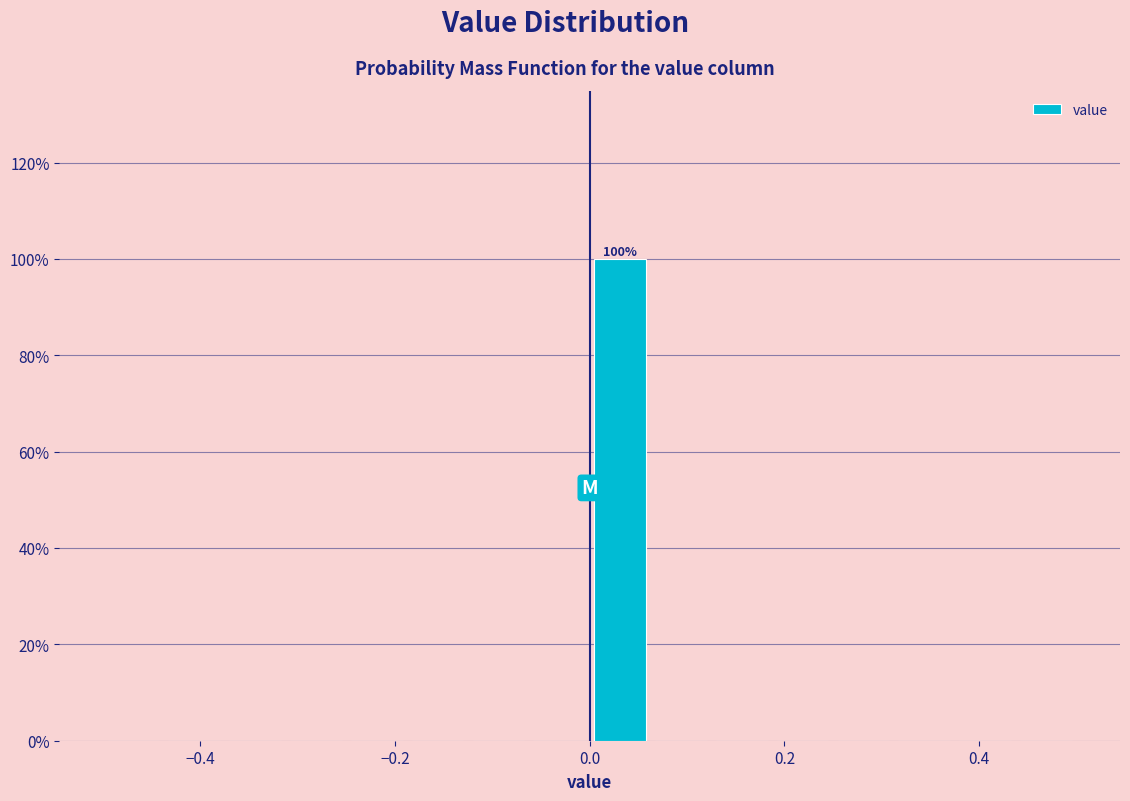

Around what value on the x-axis is the tallest bar? Give the approximate position of its centre, as read against the axis.

0.04